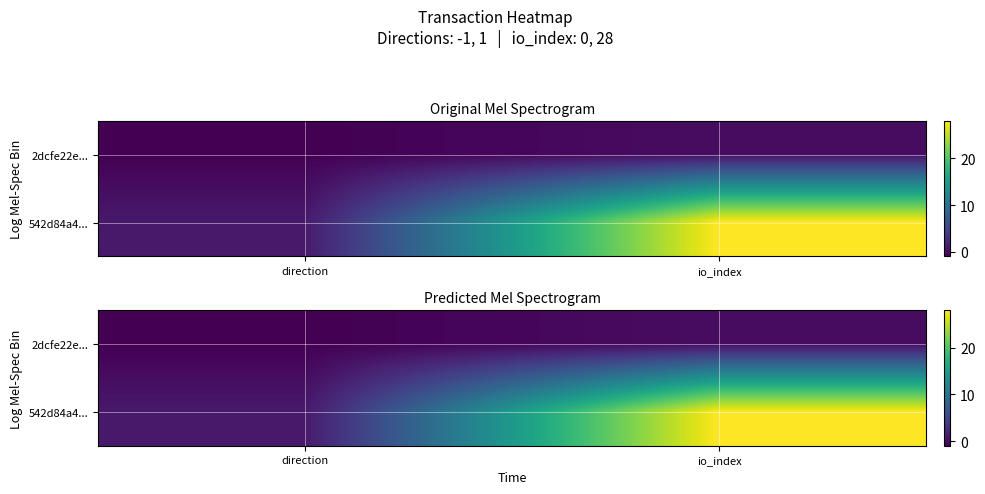

What is the sum of all 542d84a4... values?

29